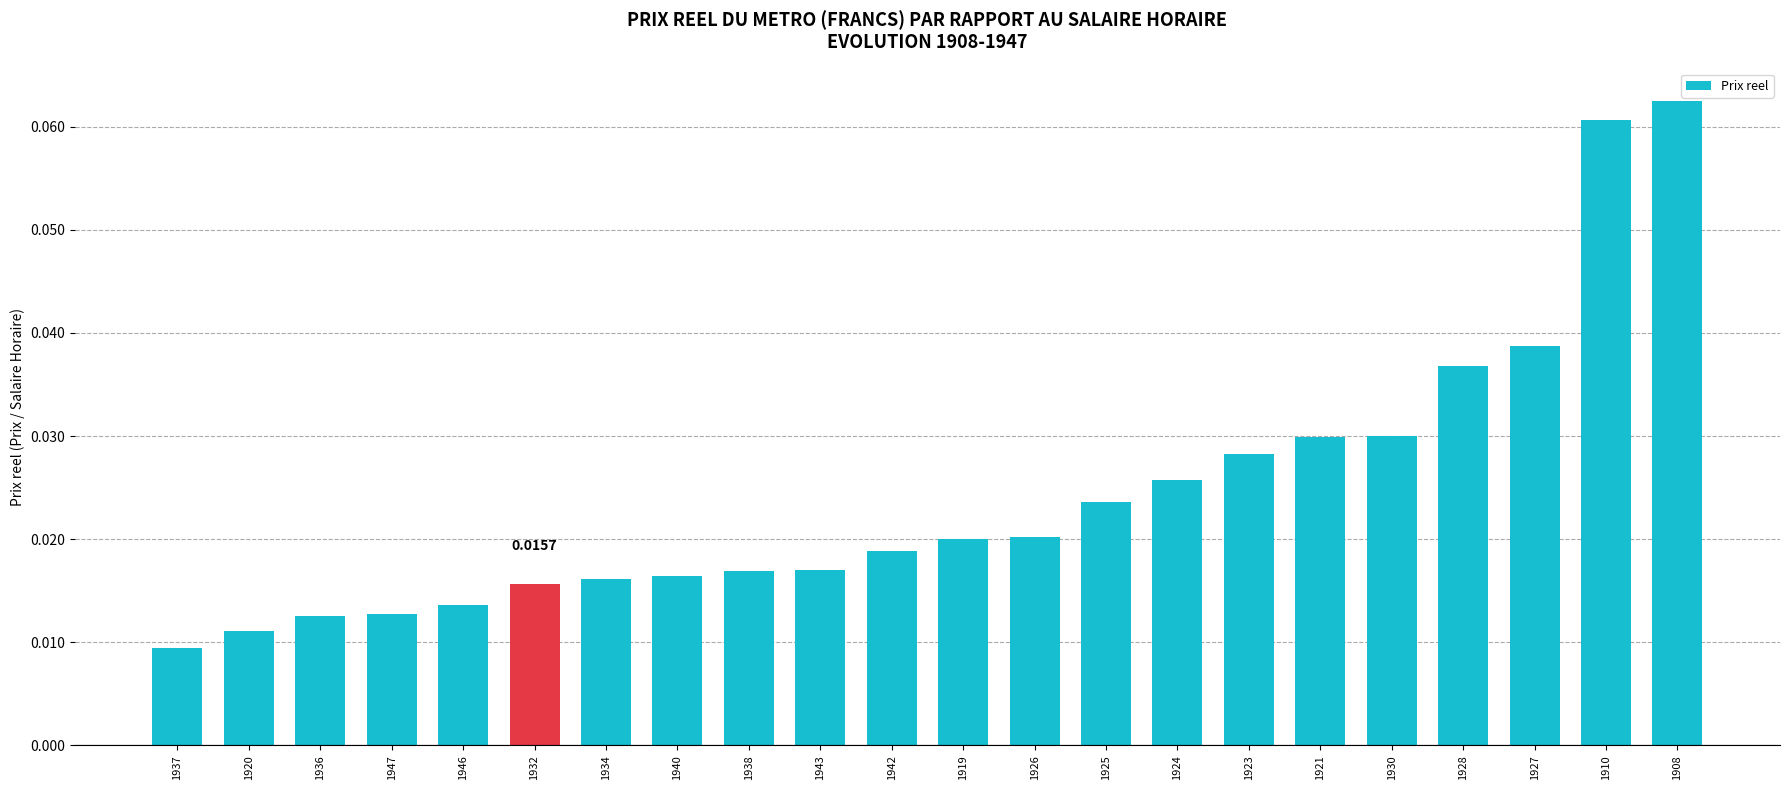

Count the values in the range 0 to 1.

22